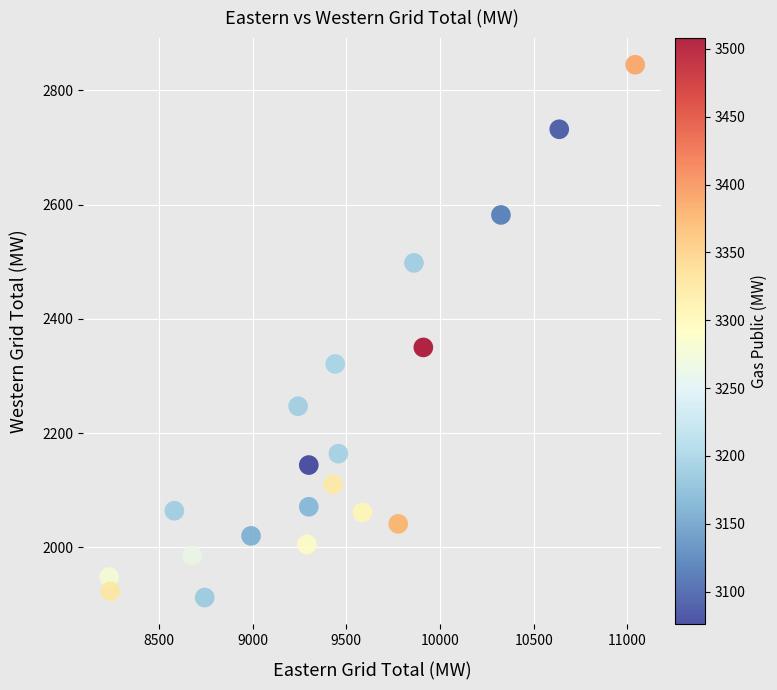

What Y value in the scatter plot is closest to 2378?

2350